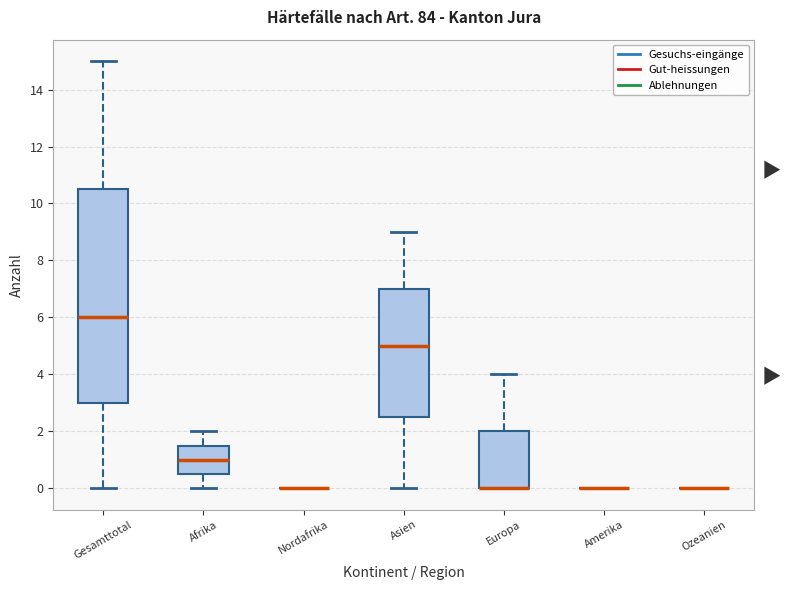

Comparing the boxes themselves (not the whiskers), which one is the tallest?

Gesamttotal